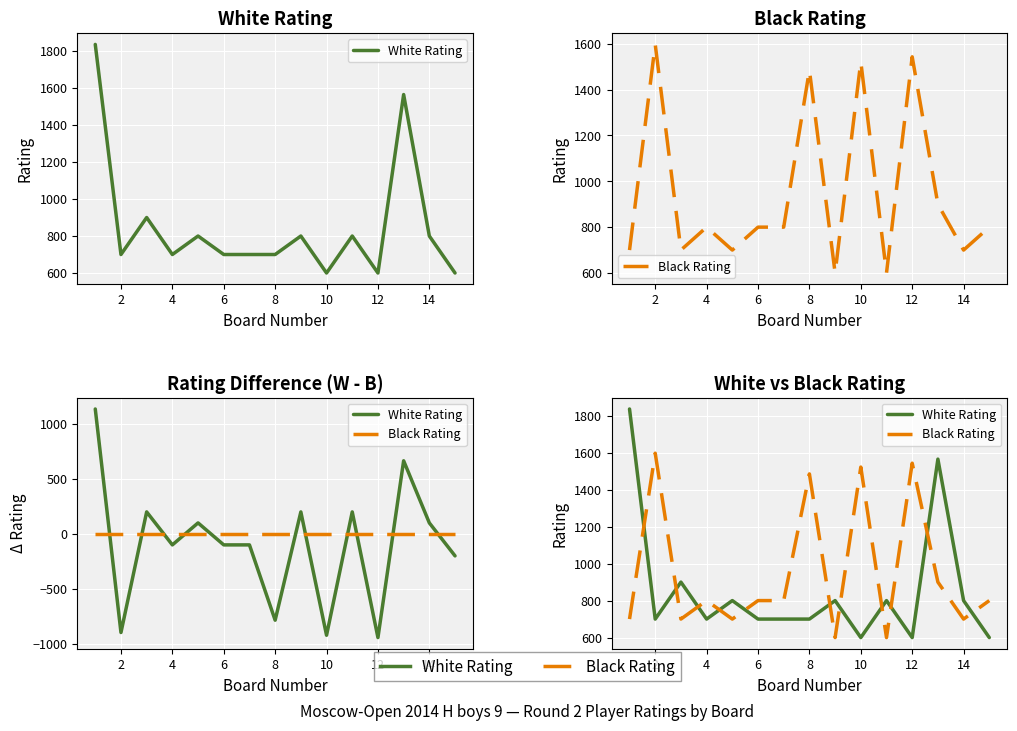

What is the sum of the Black Rating values at 4 and 14?

1500